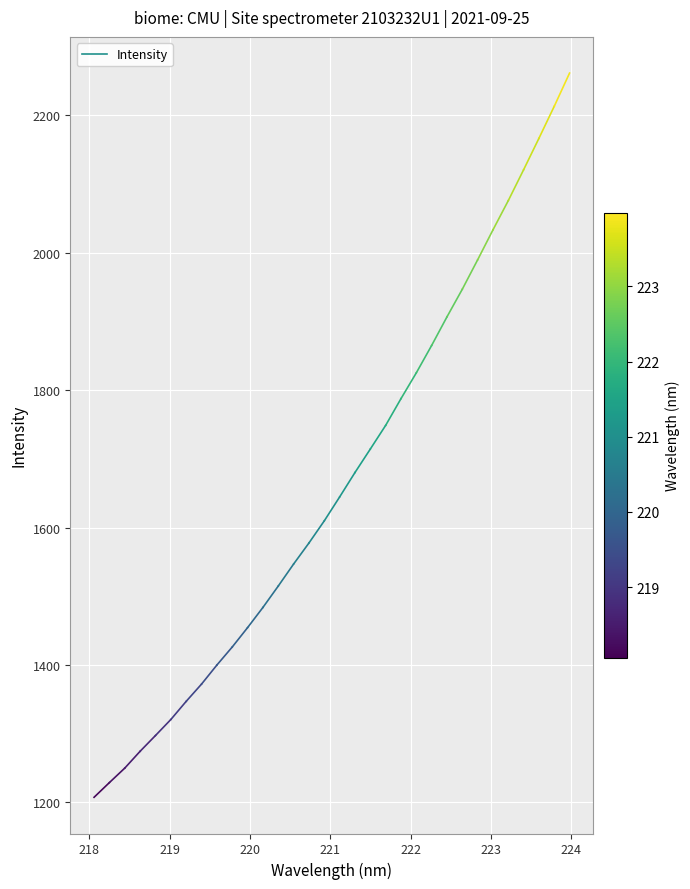

The value at 218 is 2201.1. True or false?

False